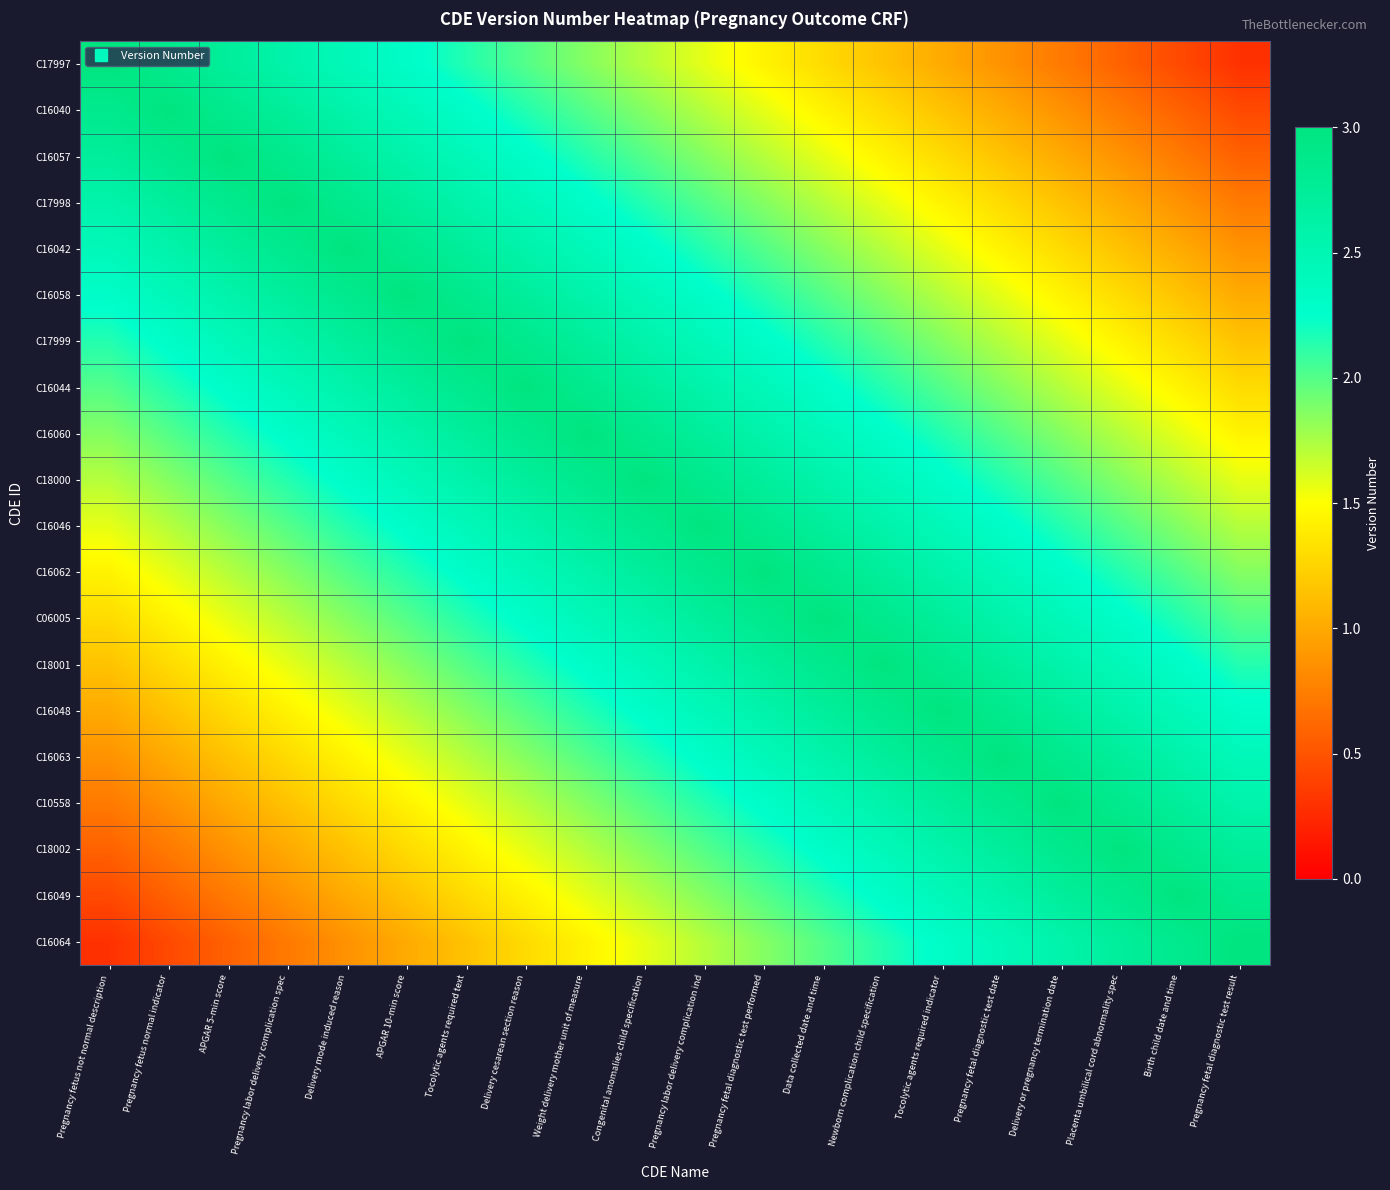

What is the spread (max minus min) of values at Congenital anomalies child specification?

1.4